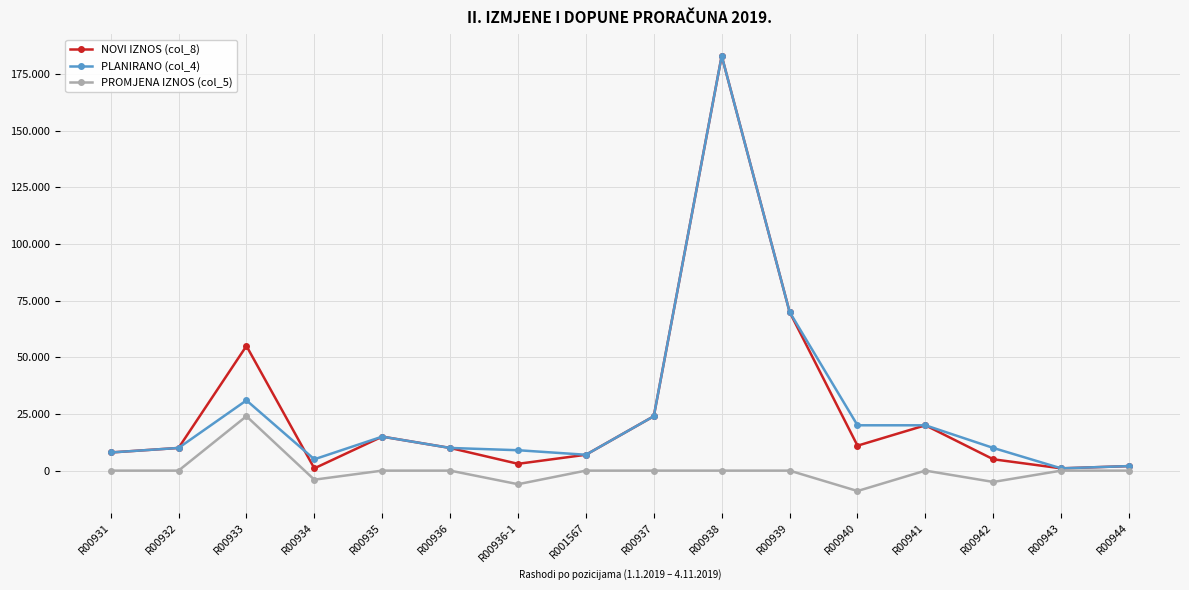

Is this an area chart (filled region under the line)?

No